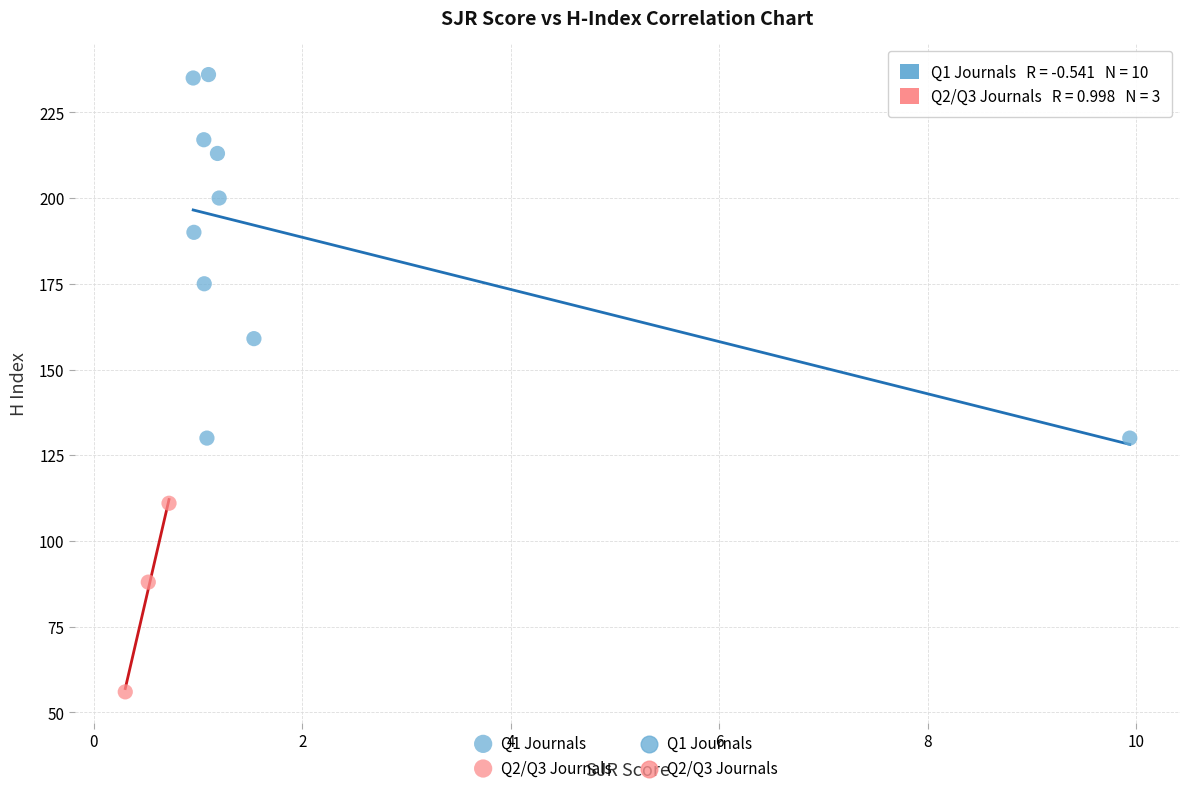

Which series reaches the maximum Y coordinate?

Q1 Journals